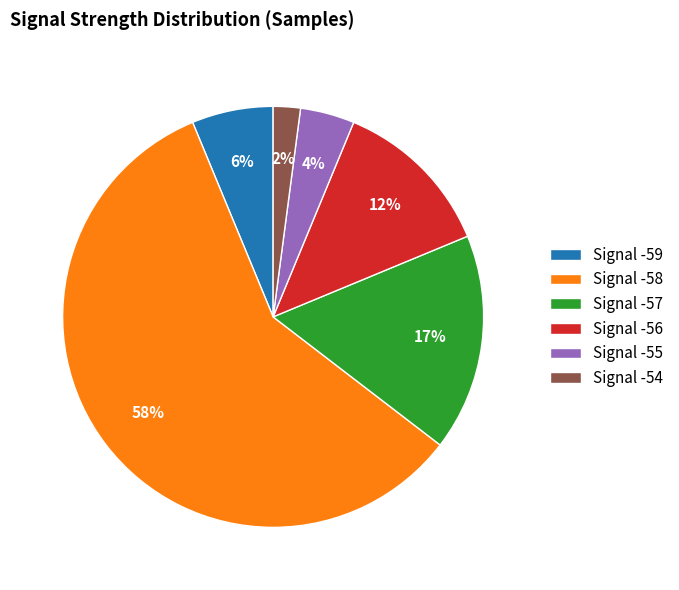

Between Signal -56 and Signal -57, which is larger?

Signal -57